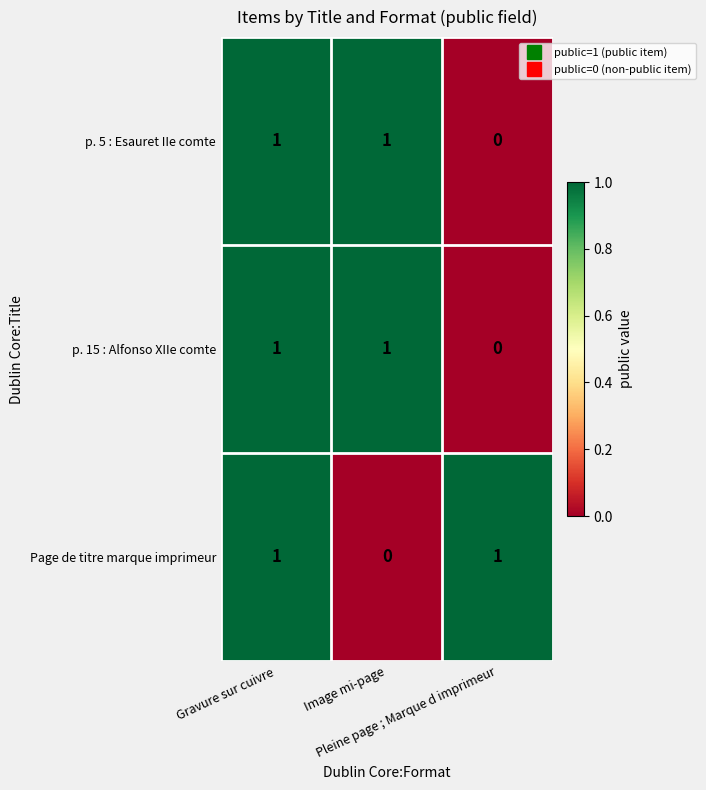

At how many categories does at least one series exceed 0?

3